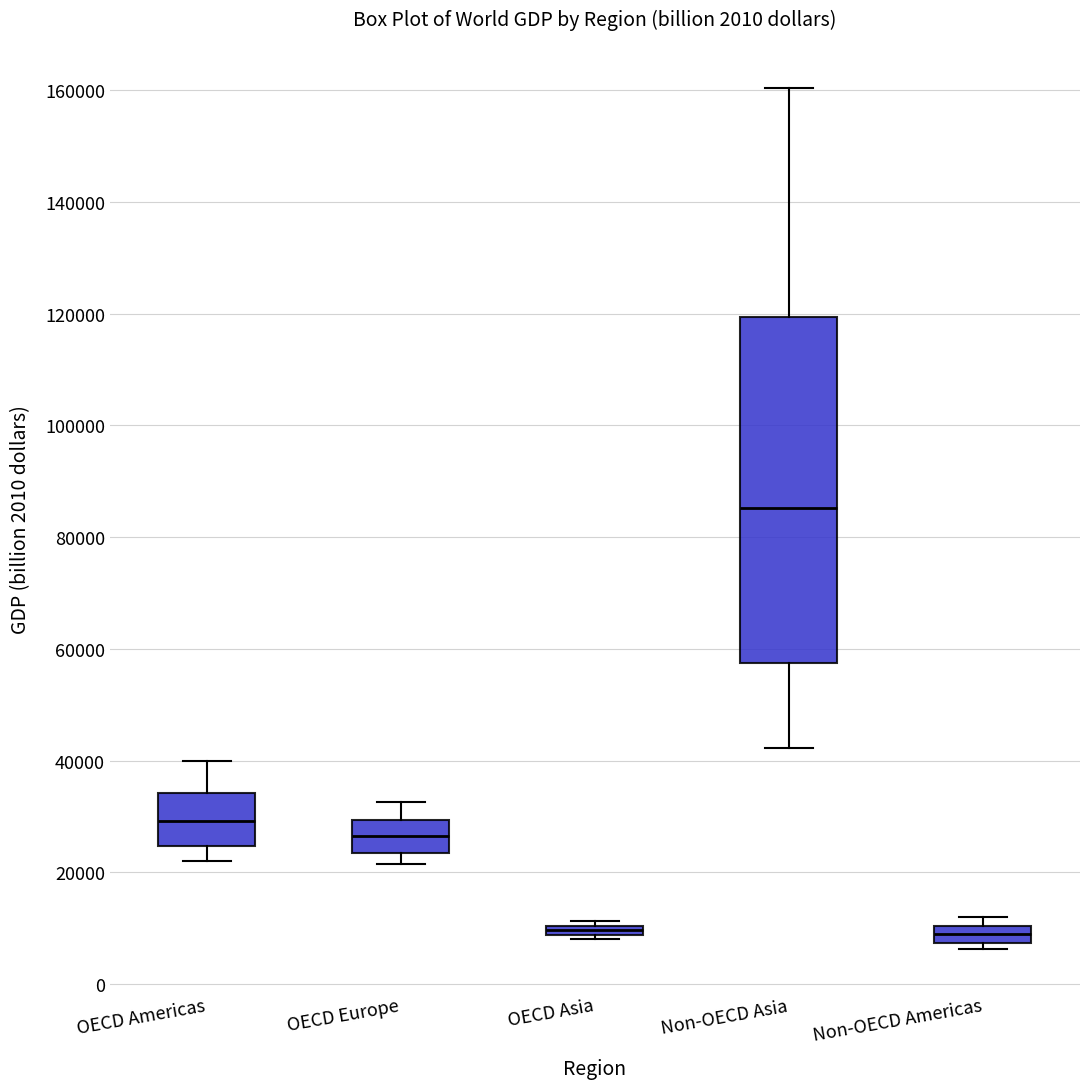

Which box is the tallest, from its lower edge to its upper edge?

Non-OECD Asia